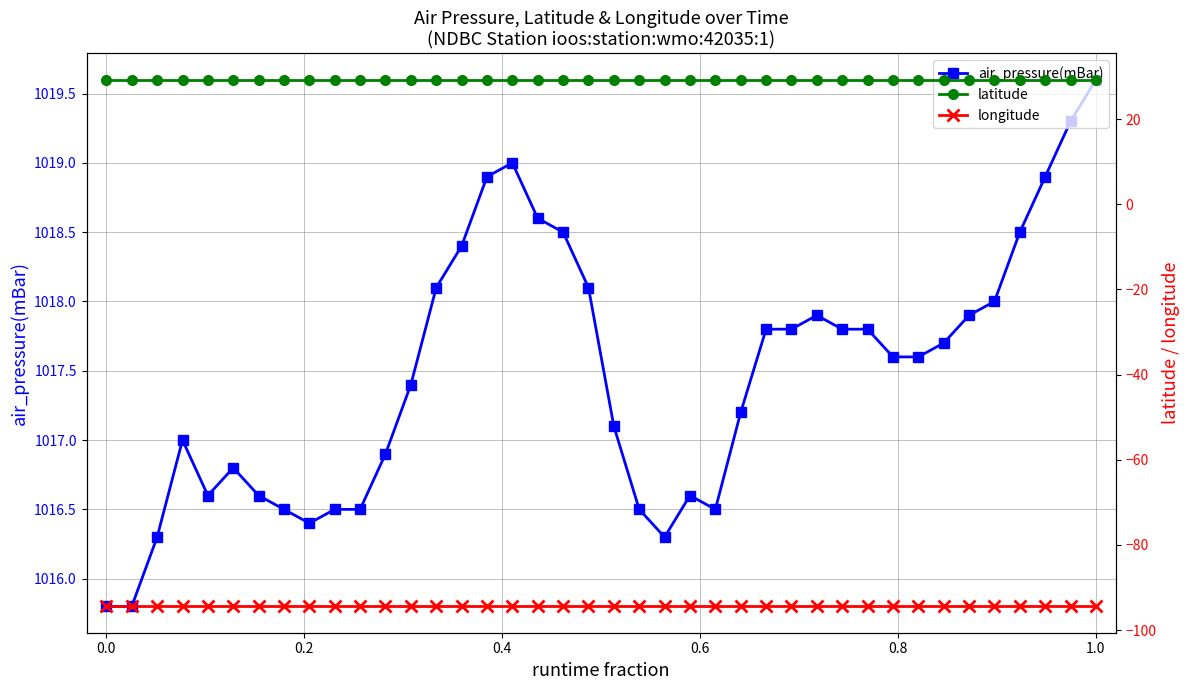

At which label does air_pressure(mBar) reach its peak?

1.0